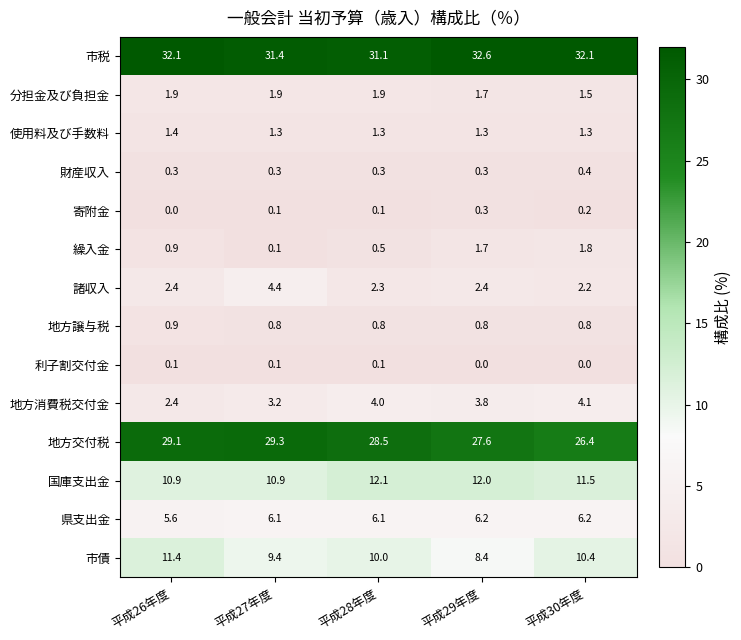

What is the difference between the maximum and minimum values in the 地方消費税交付金 series?

1.7